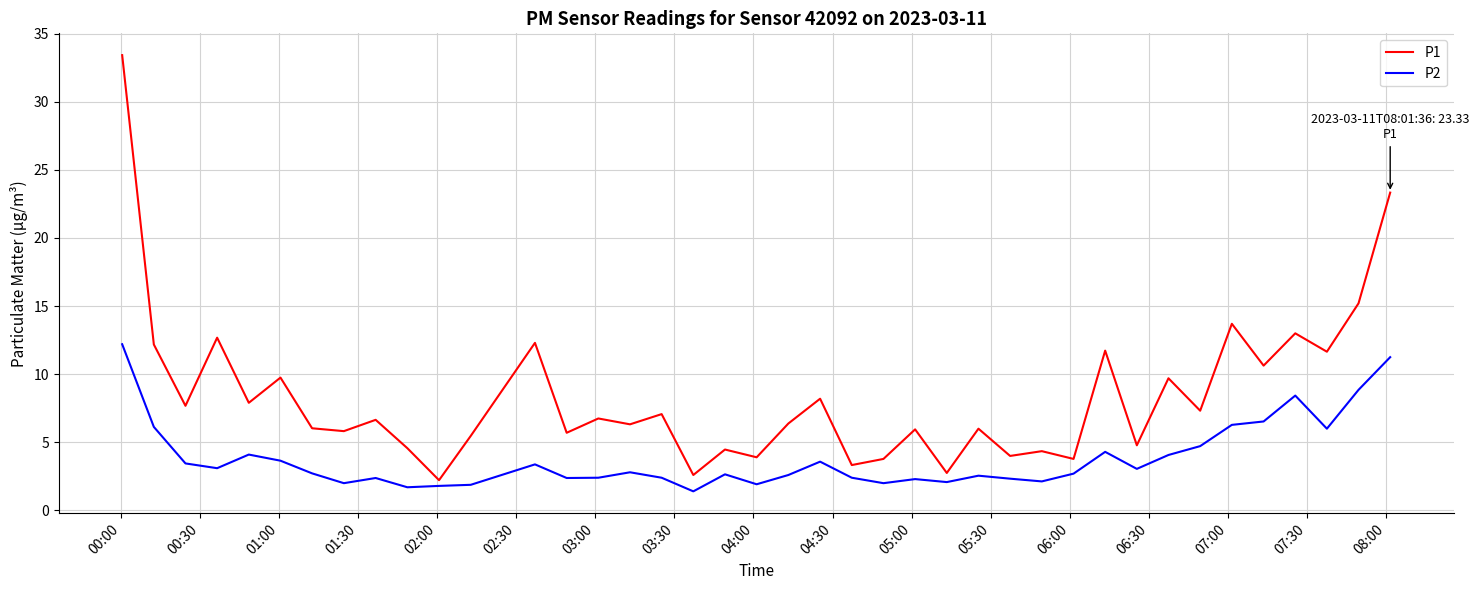

Rank the series by their average value, from highest to lowest.

P1, P2